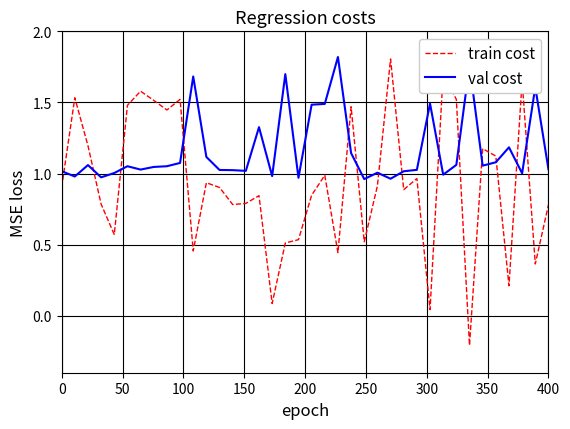

After their last crossing, which series has the higher values: train cost or val cost?

val cost